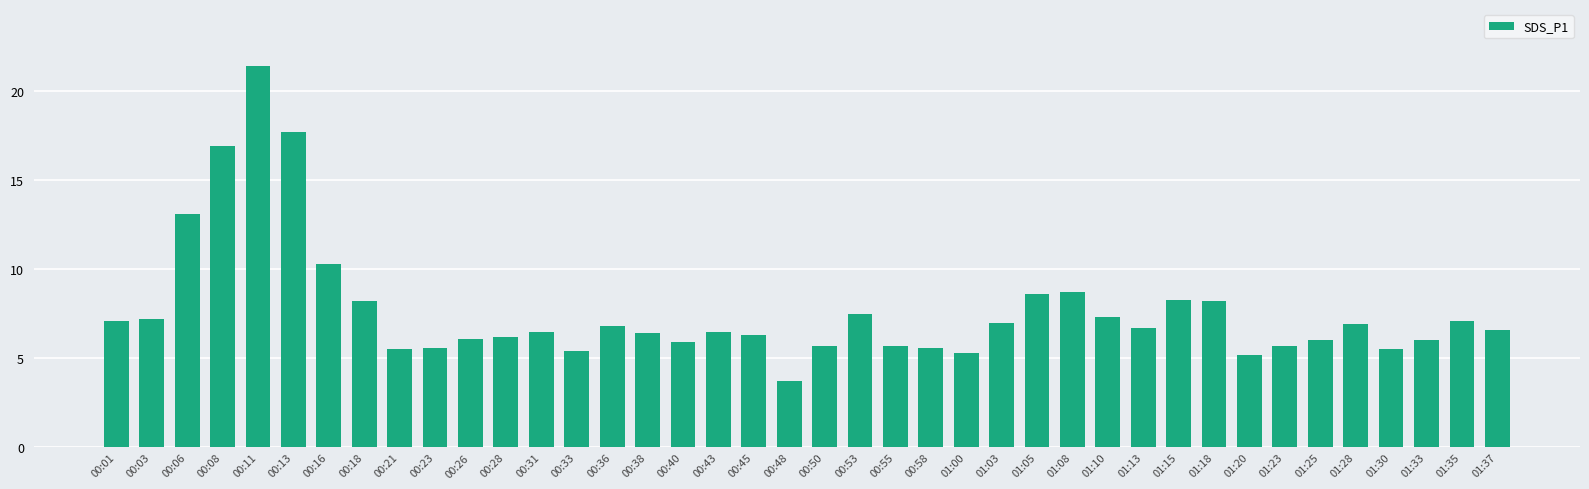

What is the difference between the values at 00:45 and 01:37?

0.3